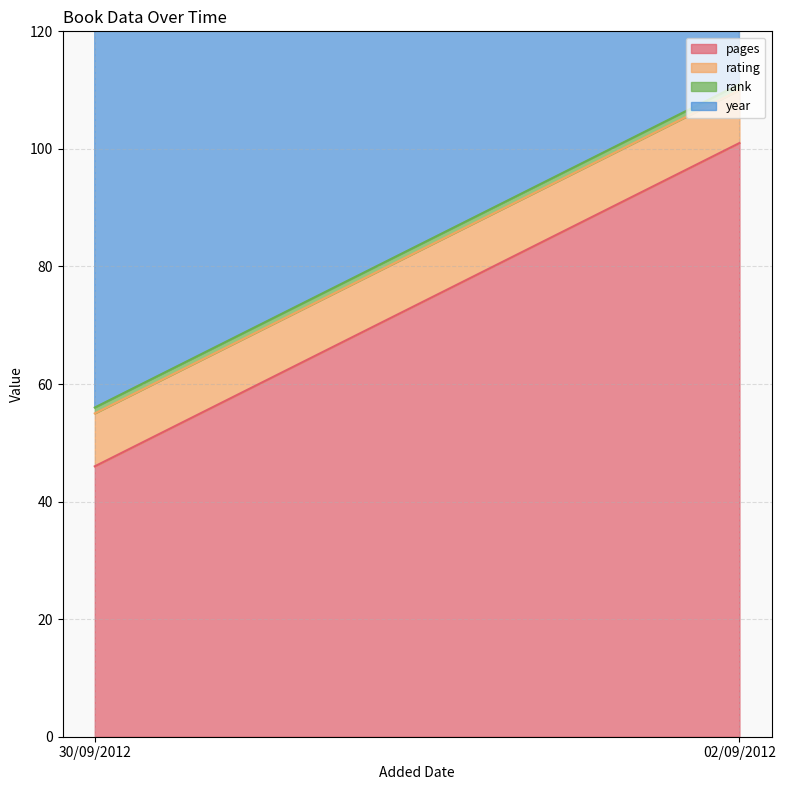

Between 02/09/2012 and 30/09/2012, which is larger?

02/09/2012